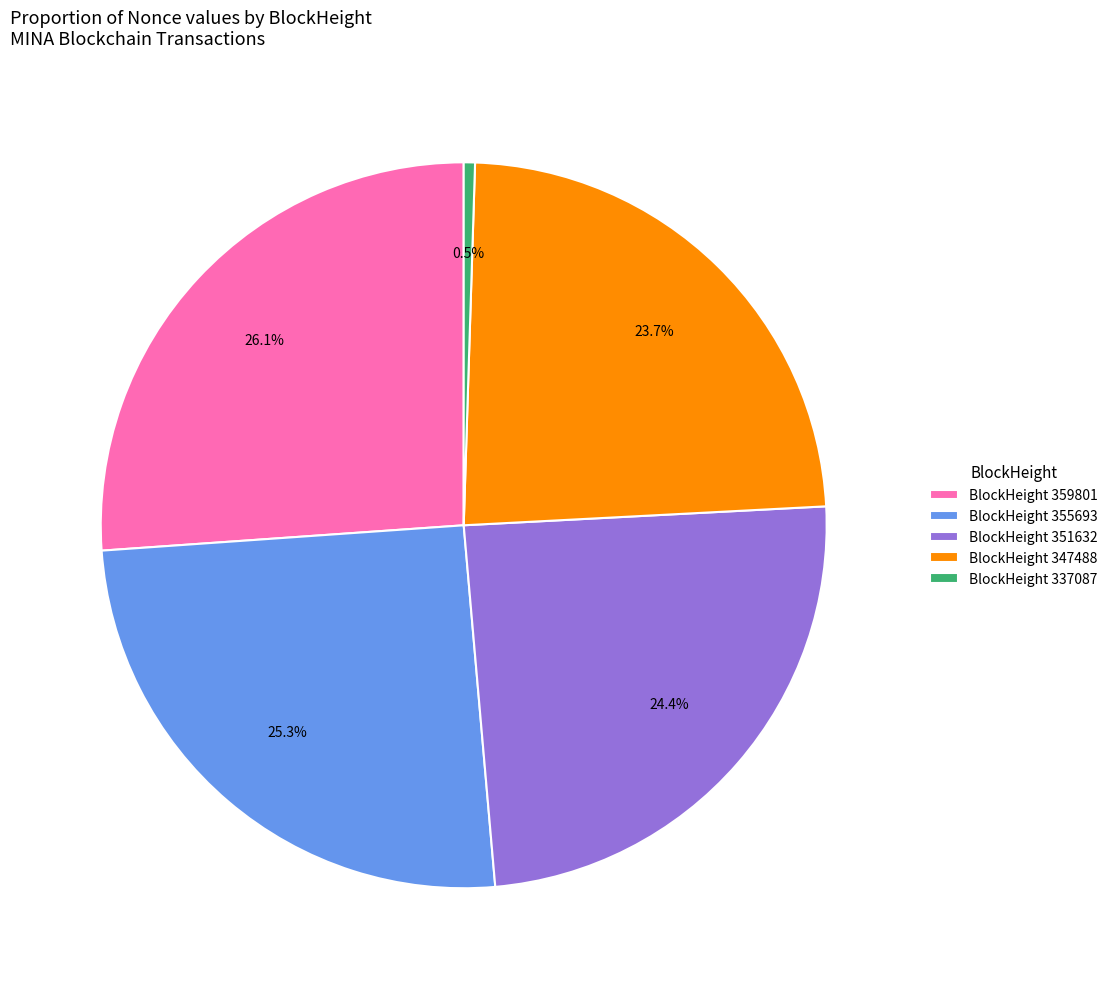

Combined, what portion of the pie is BlockHeight 359801 and BlockHeight 355693?

51.4%